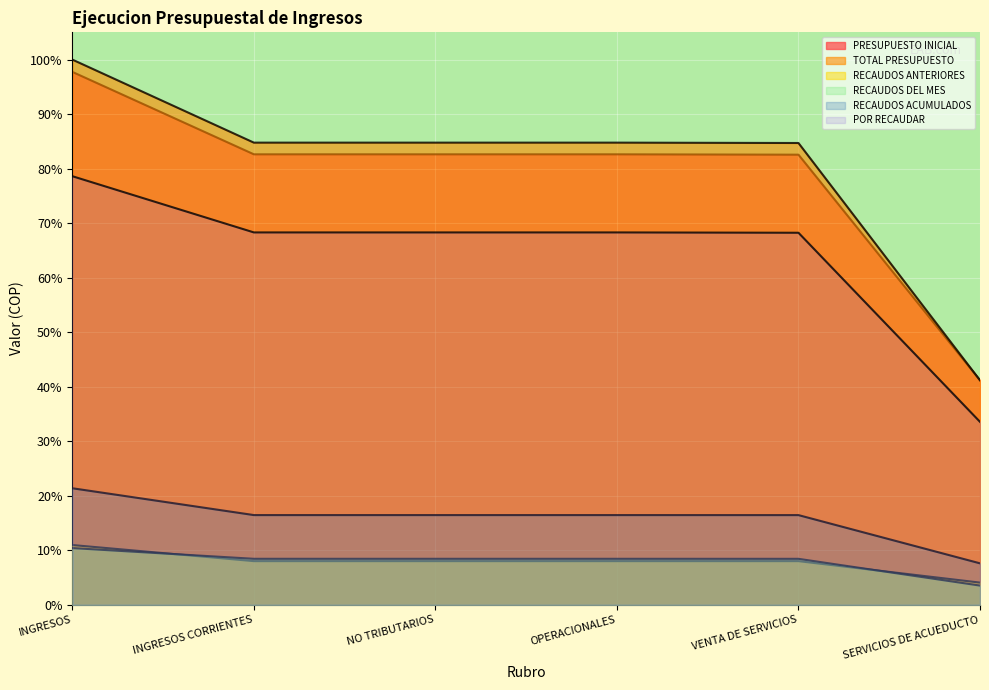

True or false: TOTAL PRESUPUESTO and RECAUDOS ACUMULADOS intersect in this chart.

False